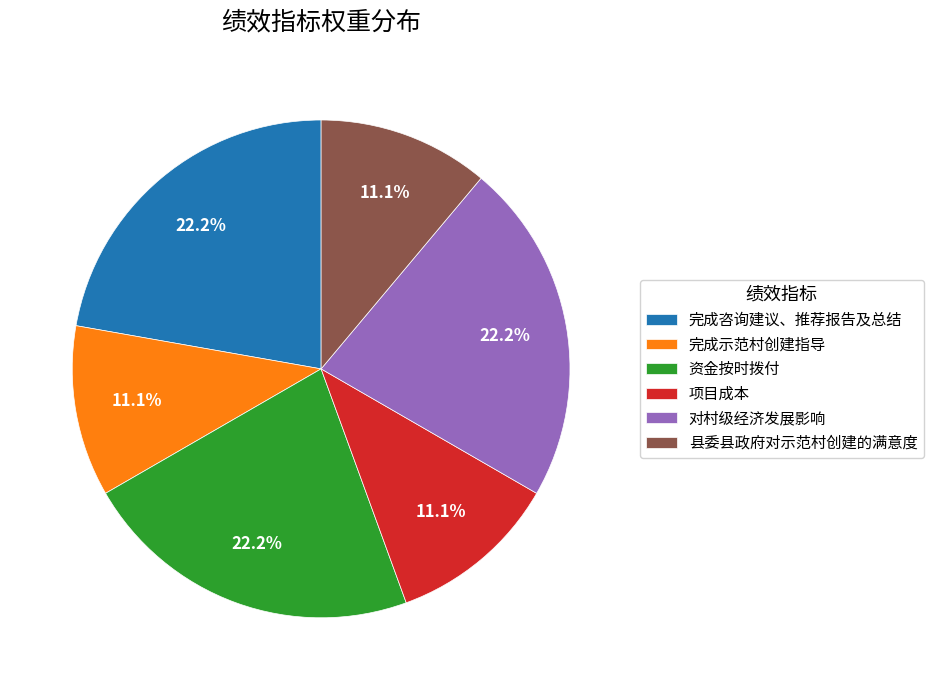

Does any single category account for the majority?

No